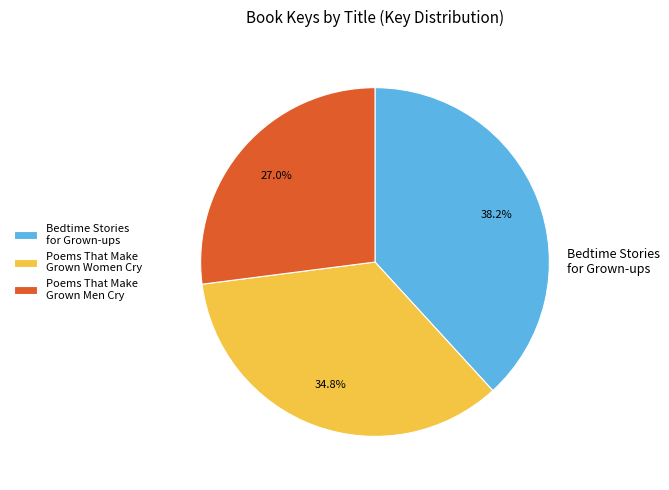

To the nearest percent, what is the difference between the Poems That Make Grown Women Cry and Poems That Make Grown Men Cry slice percentages?

8%